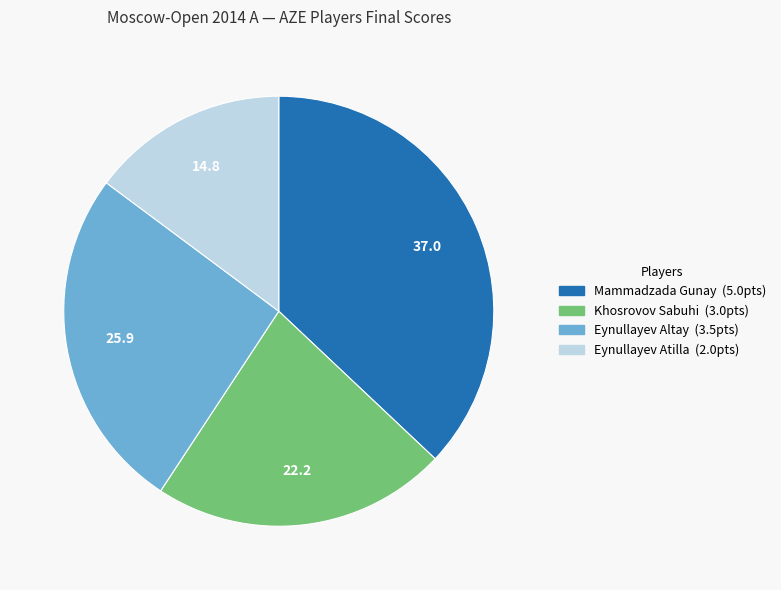

Is the sum of Eynullayev Altay and Khosrovov Sabuhi greater than half?

No